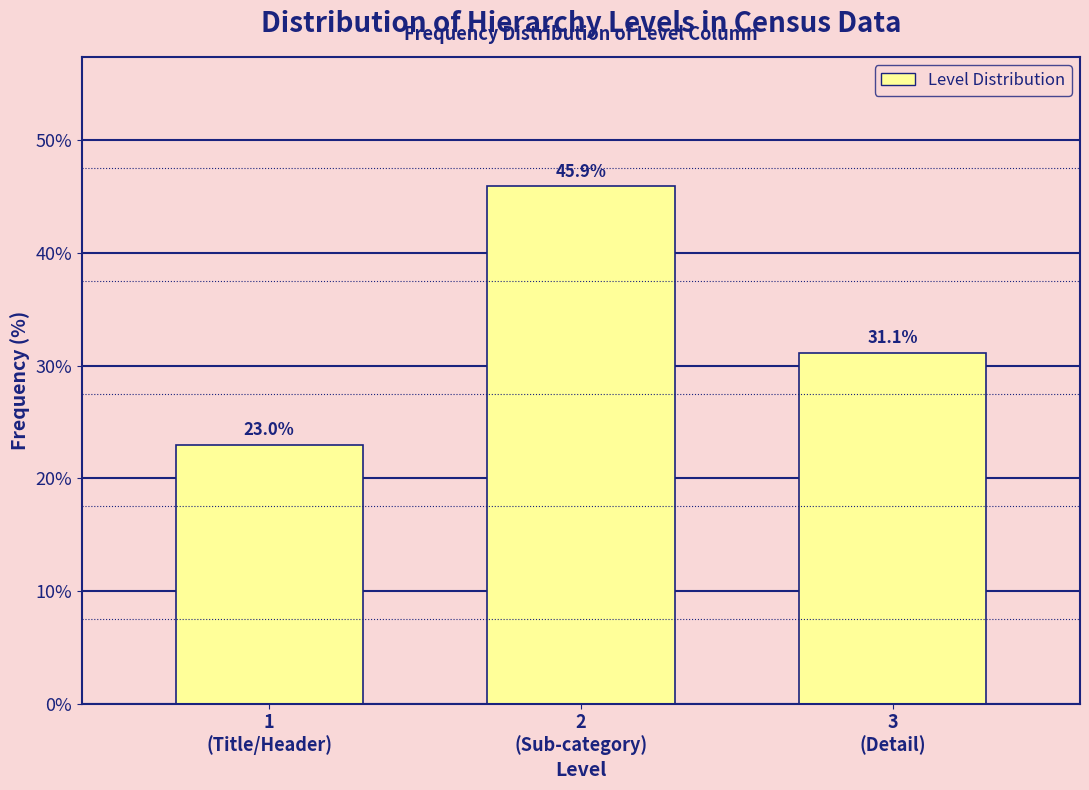

Reading left to right, transcribe all the data shown in this chart.

23.0	45.9	31.1